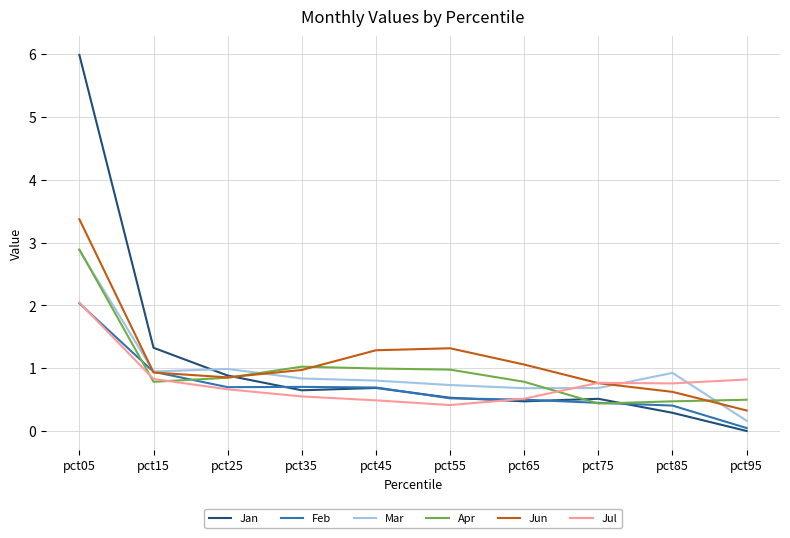

At which category is the sum across all series the highest?

pct05